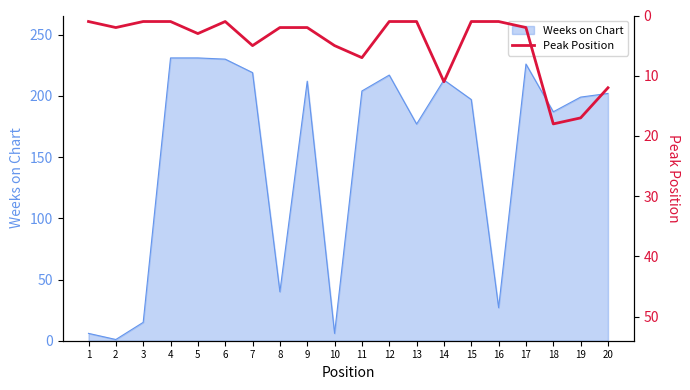

Is it true that Weeks on Chart equals 212 at 9?

True